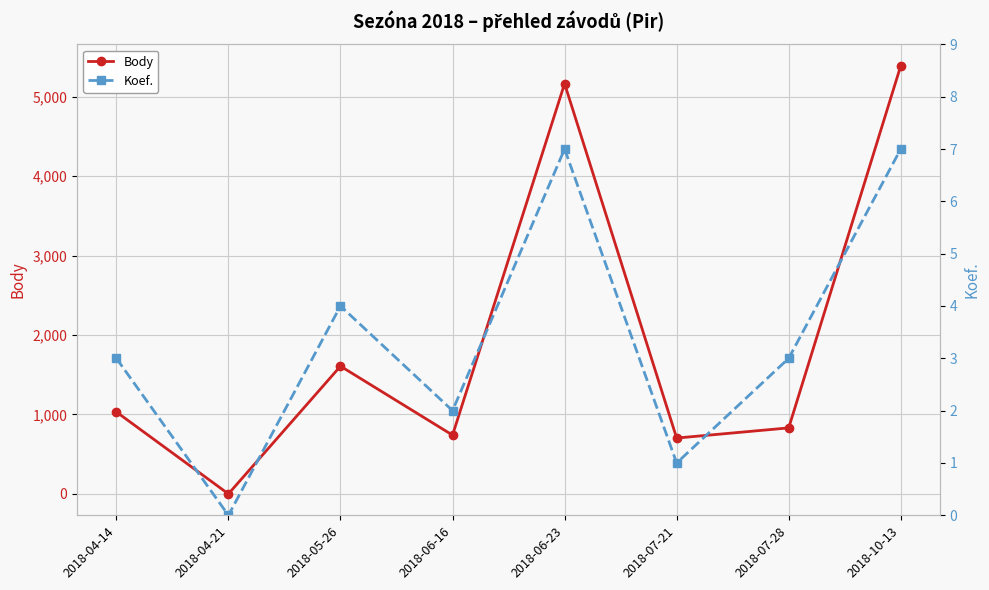

The value of Body at 2018-07-28 is 831. True or false?

True